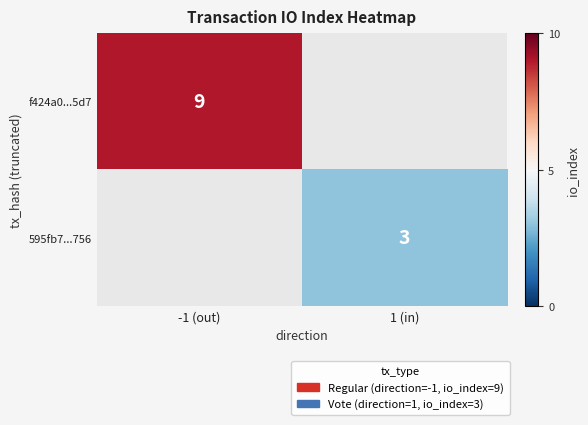

Which has a higher value, 1 (in) or -1 (out)?

-1 (out)